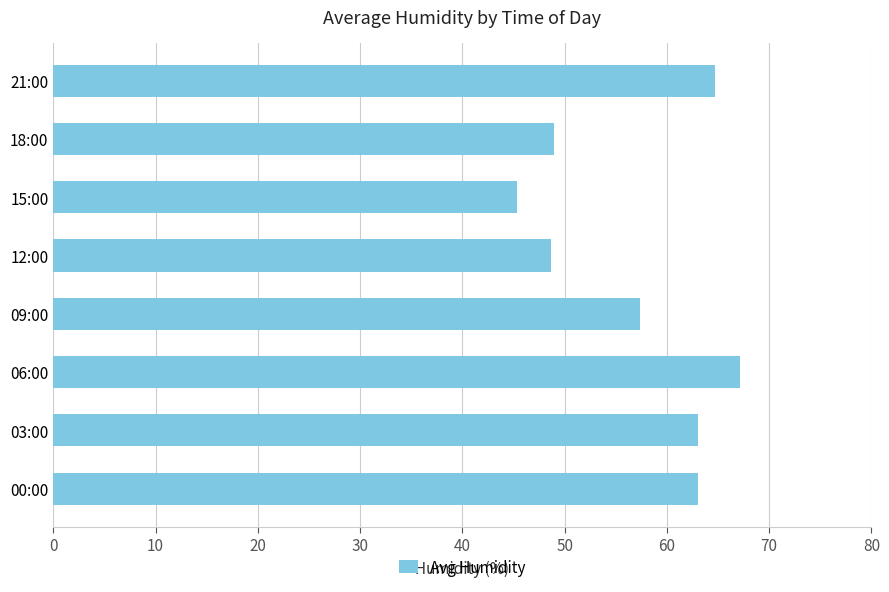

Which category has the lowest value across all series?

15:00